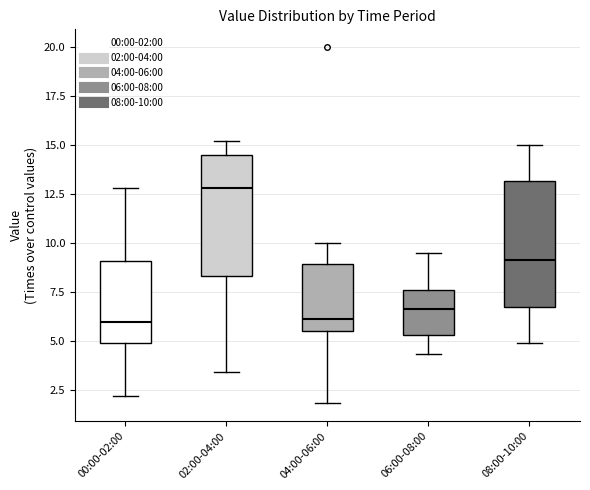

Which box has the highest median line?

02:00-04:00